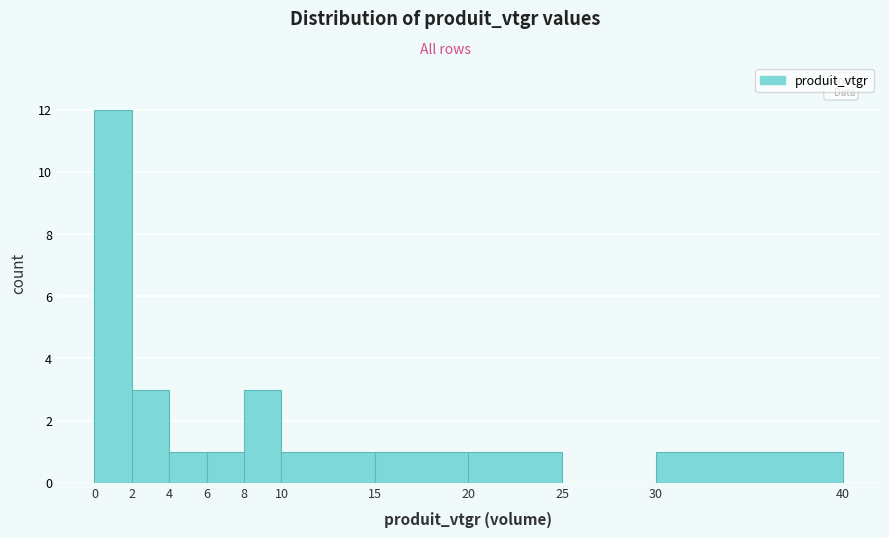

Reading left to right, transcribe this chart: for each bar, give the range it covers on the x-axis and its height. The values are not printed on the chart, so give them approximately, as read against the axis.

0 to 2: 12
2 to 4: 3
4 to 6: 1
6 to 8: 1
8 to 10: 3
10 to 15: 1
15 to 20: 1
20 to 25: 1
25 to 30: 0
30 to 40: 1